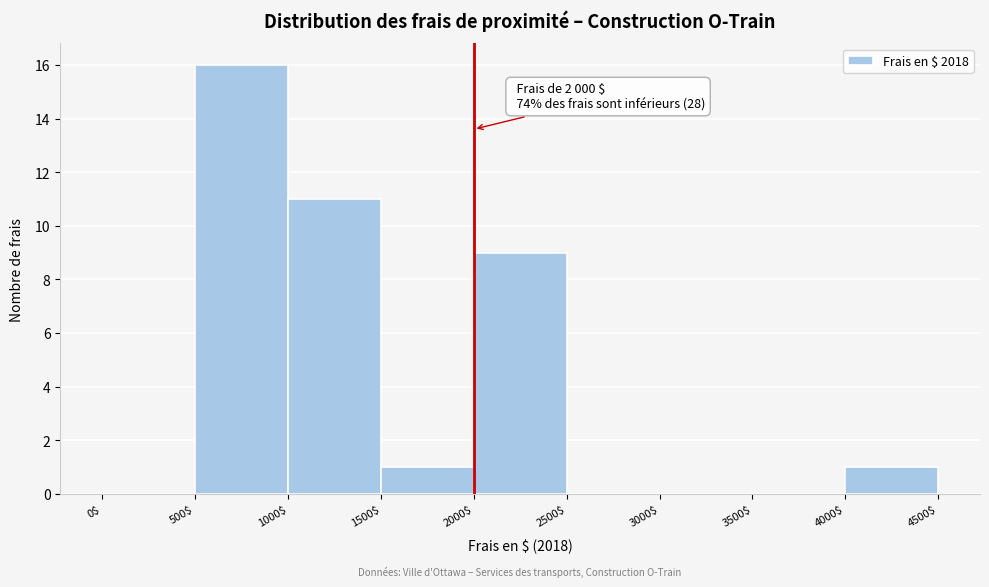

Which range on the x-axis has the tallest bar?

500$ to 1000$